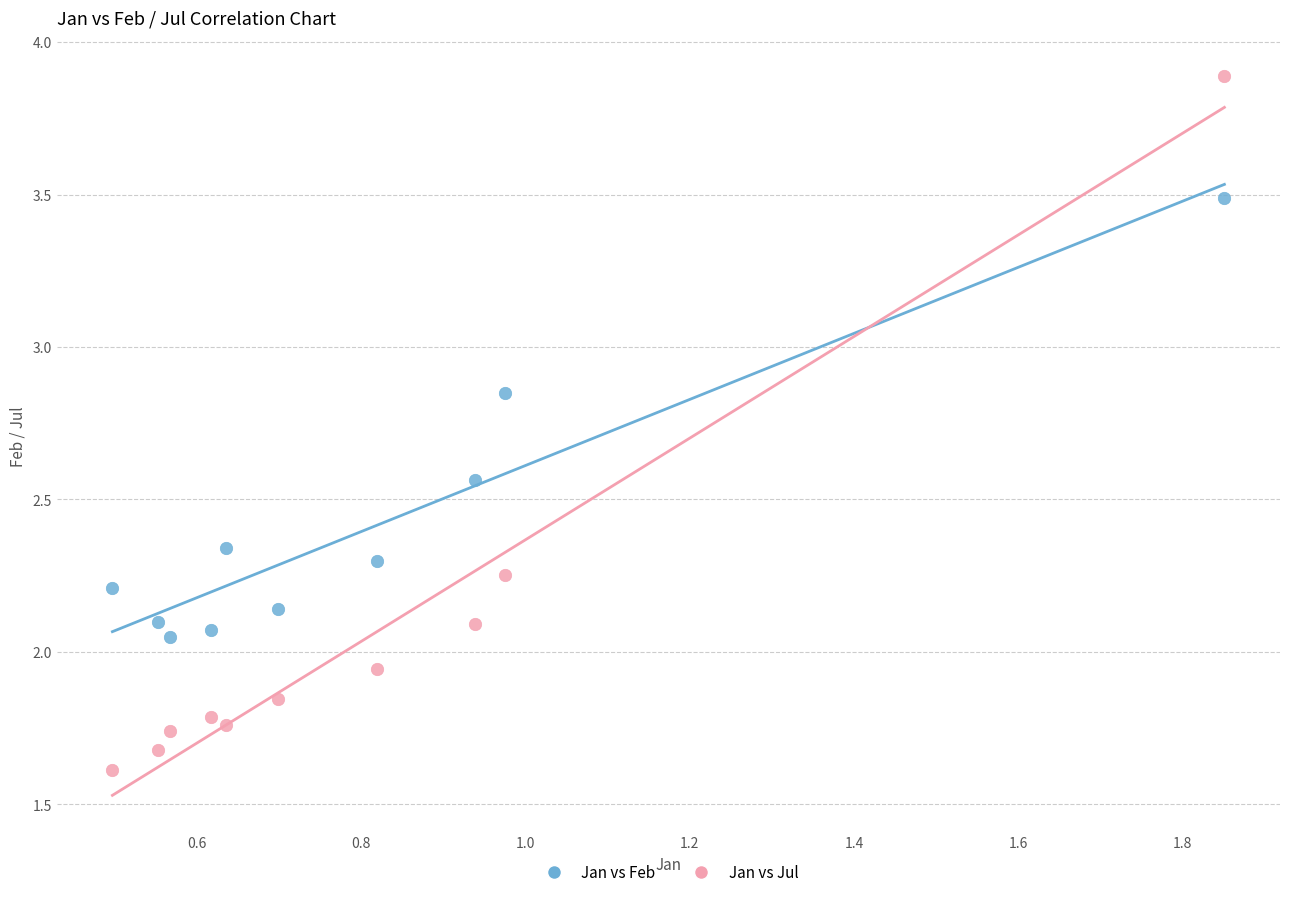

Which series has the largest Y range (max minus min)?

Jan vs Jul